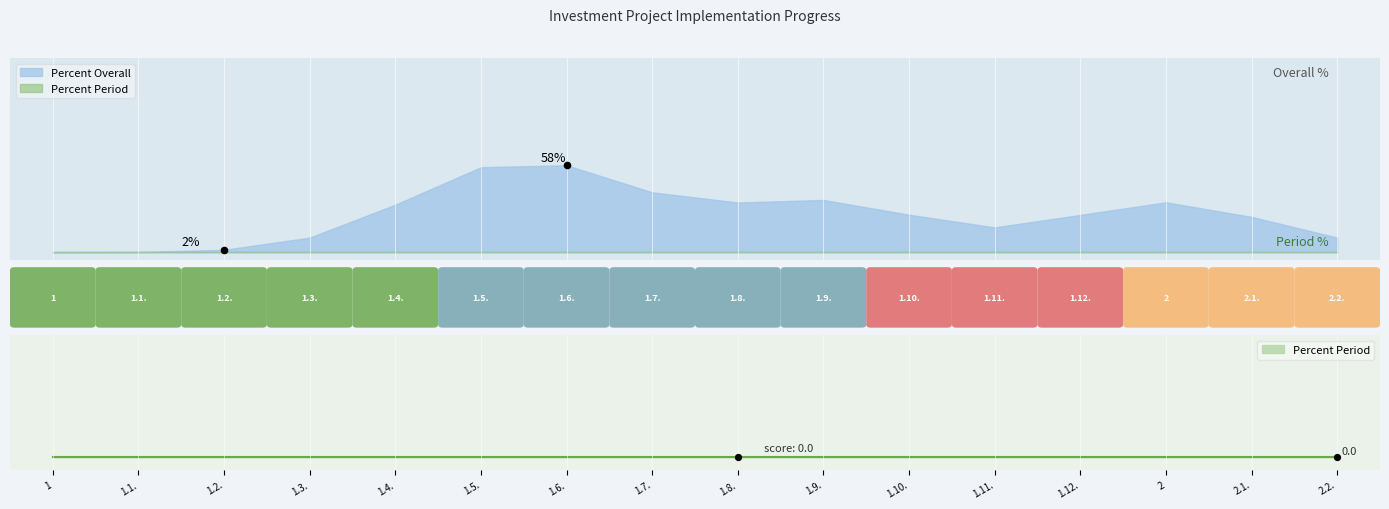

Is the value of Percent Period at 1.8. greater than the value of Percent Overall at 1.3.?

No